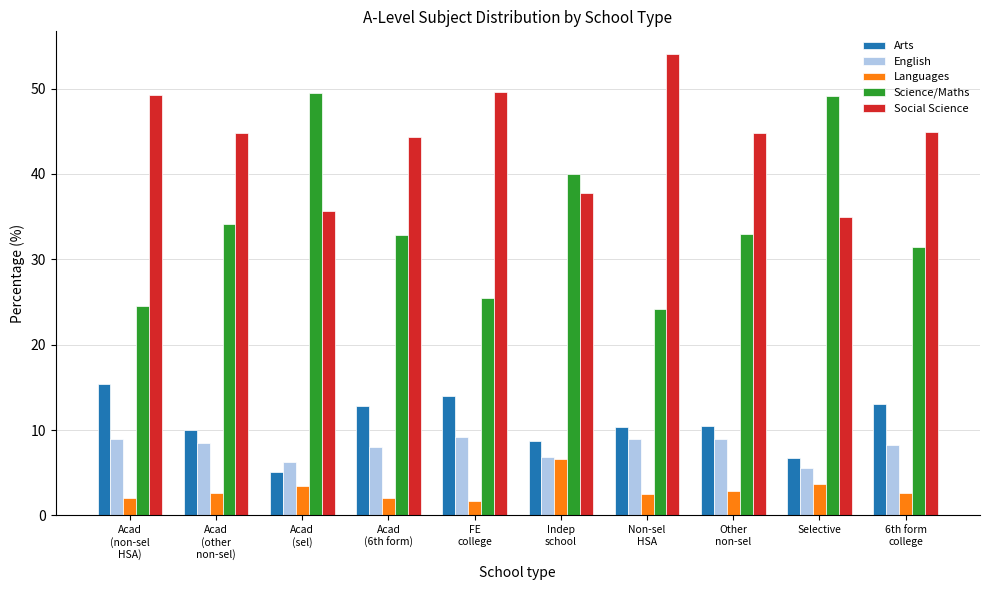

At how many categories does at least one series exceed 15?

10